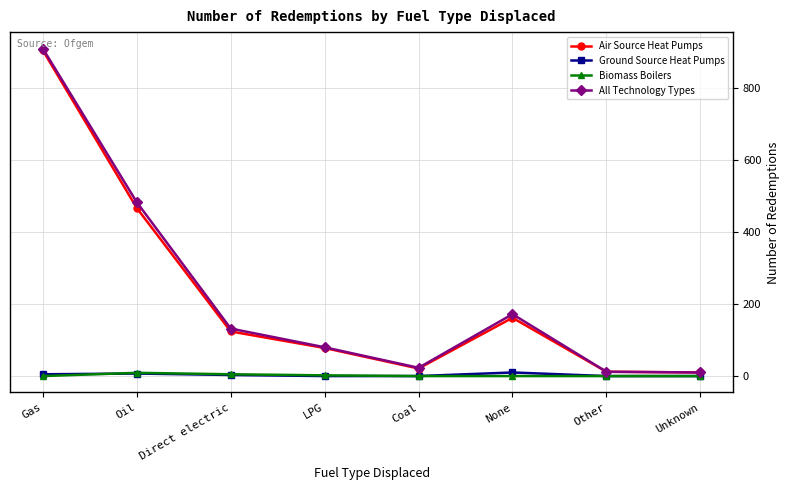

At which category does Air Source Heat Pumps reach its first local peak?

None